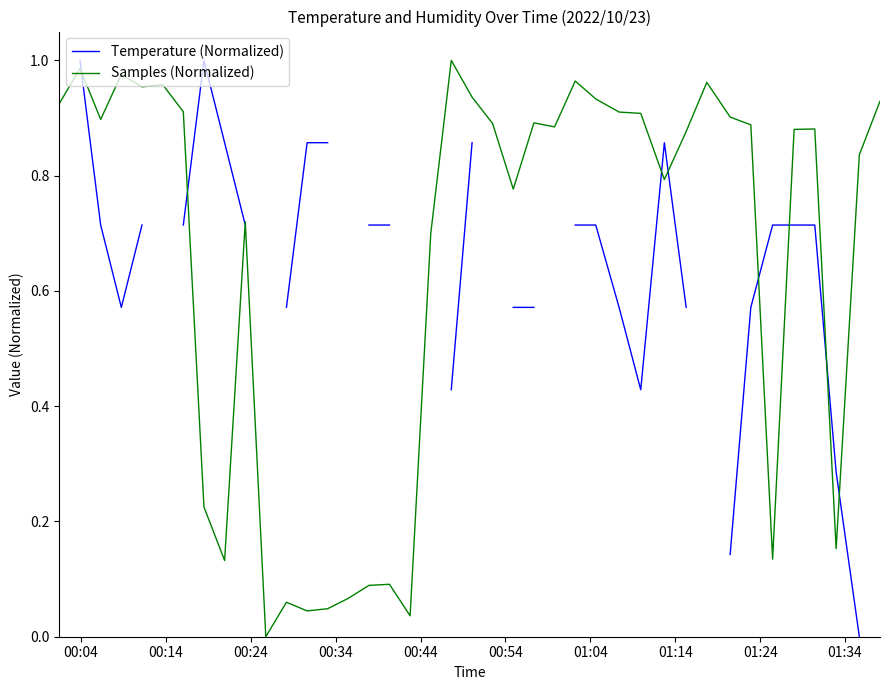

How many intersections are there between Temperature (Normalized) and Samples (Normalized)?

9